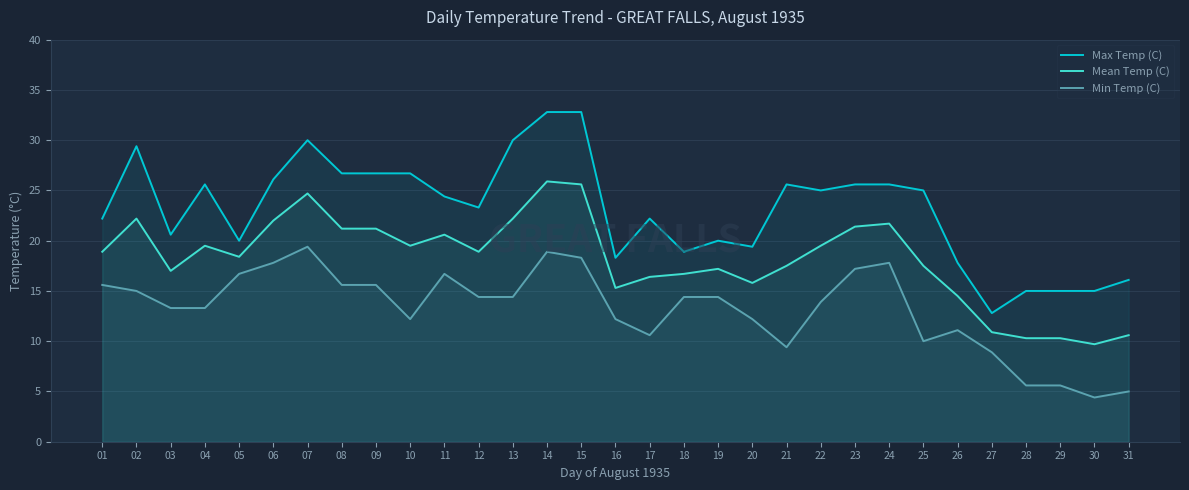

In Max Temp (C), how many points are higher than both neighbors (excluding endpoints)?

6